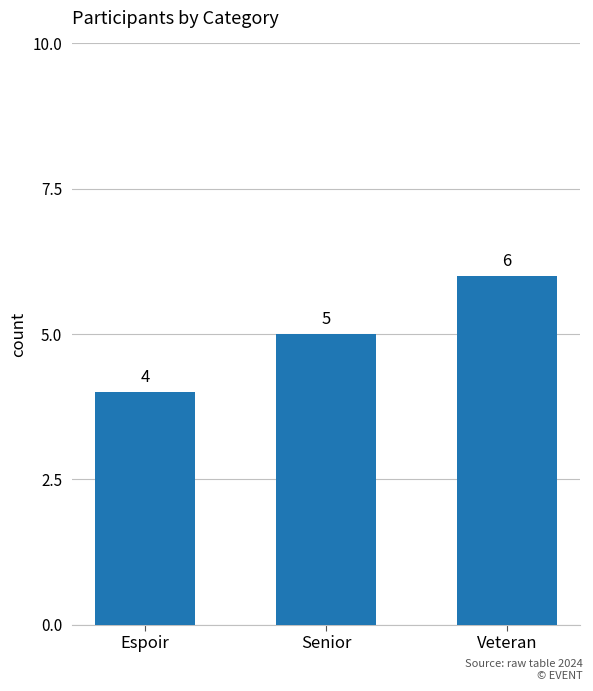

Which label corresponds to the largest value in the chart?

Veteran